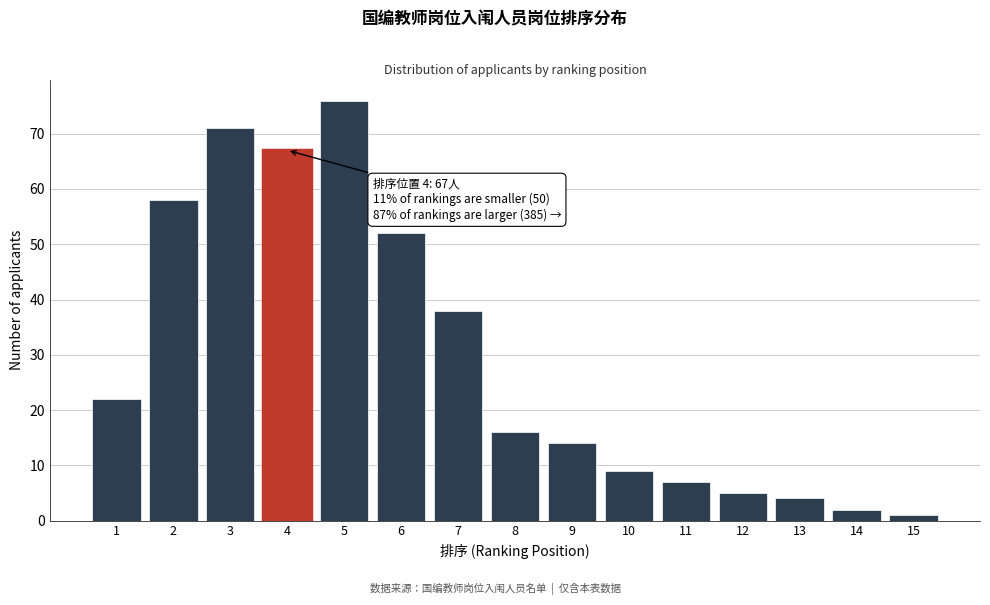

Reading left to right, what are all the values shown in this chart?

1=22	2=58	3=71	4=67	5=76	6=52	7=38	8=16	9=14	10=9	11=7	12=5	13=4	14=2	15=1